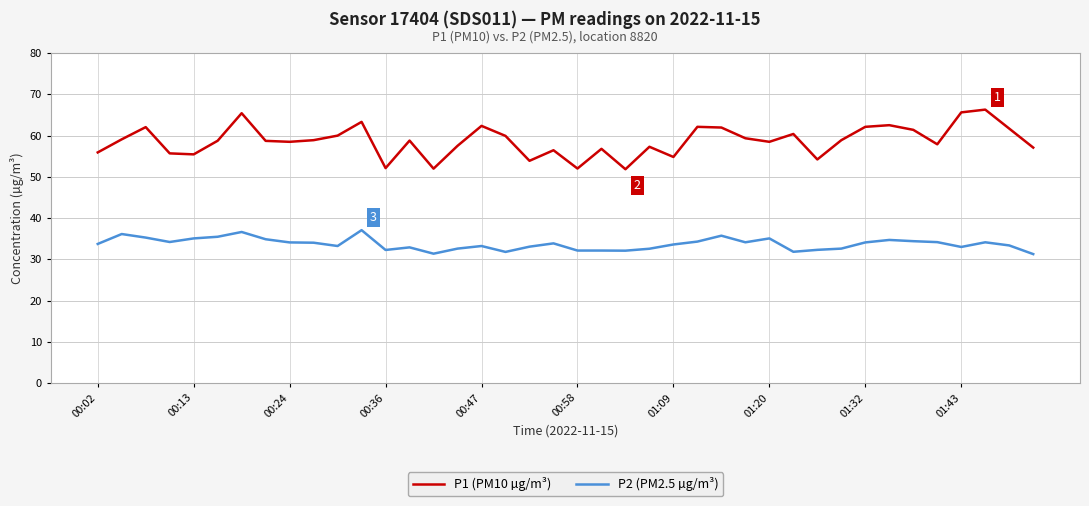

True or false: P1 (PM10 µg/m³) and P2 (PM2.5 µg/m³) intersect in this chart.

False